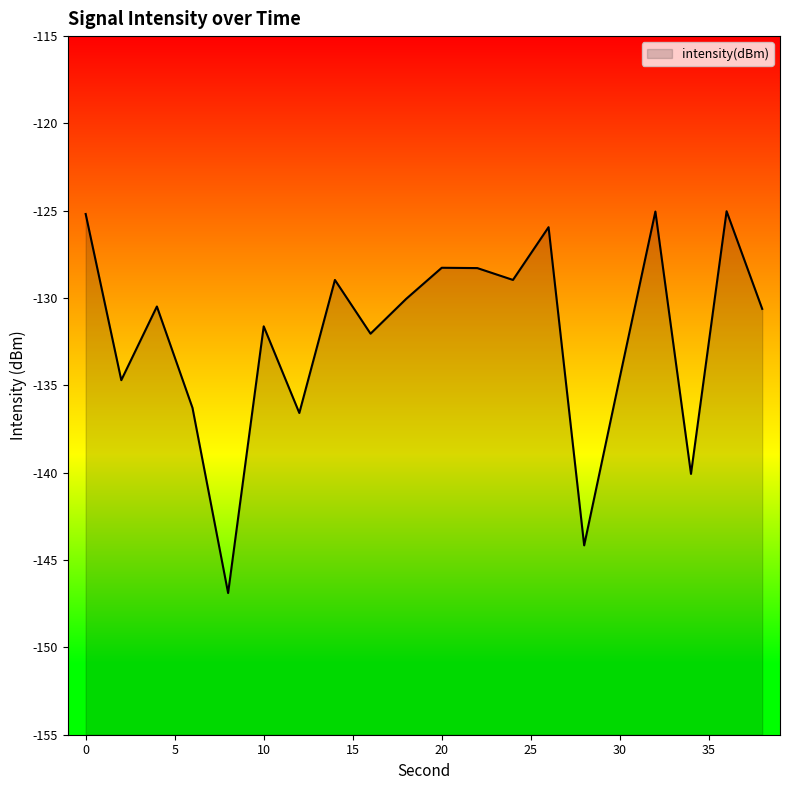

Does the chart display data point markers on the line(s)?

No